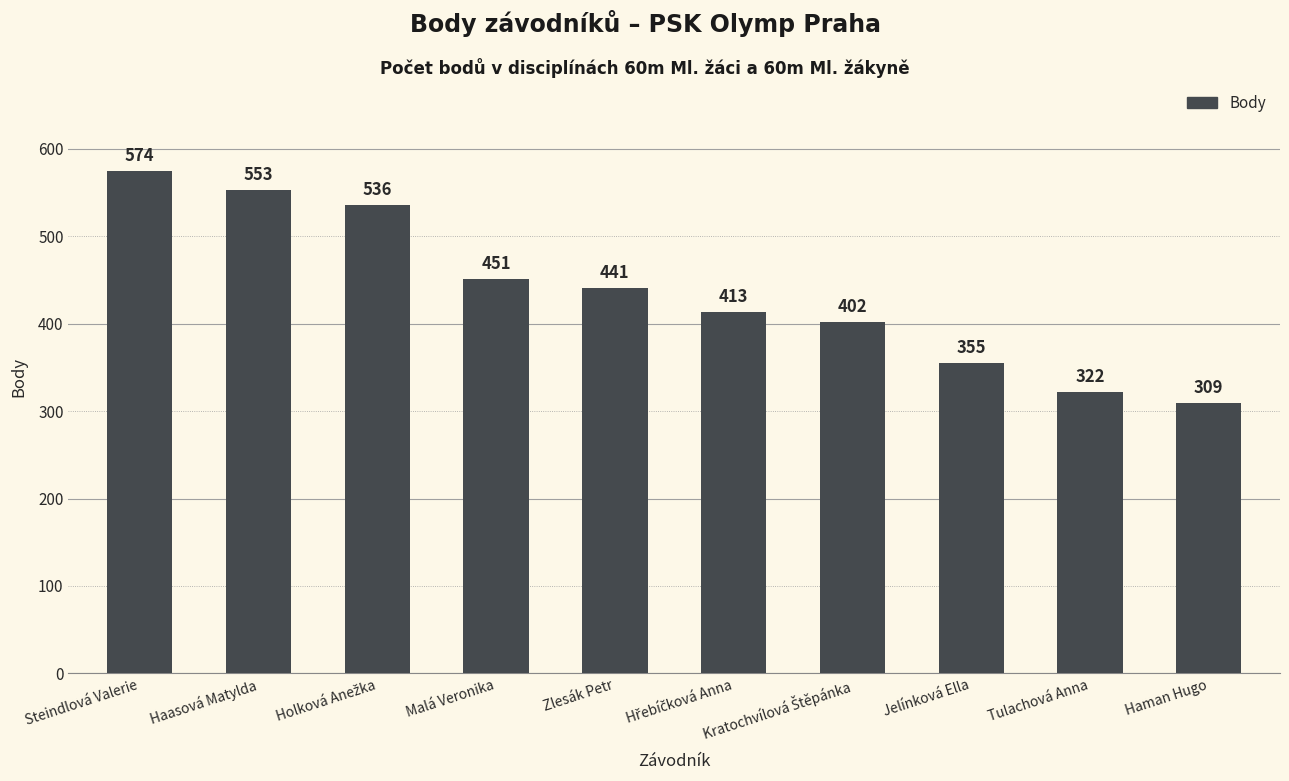

What is the difference between the maximum and minimum values?

265